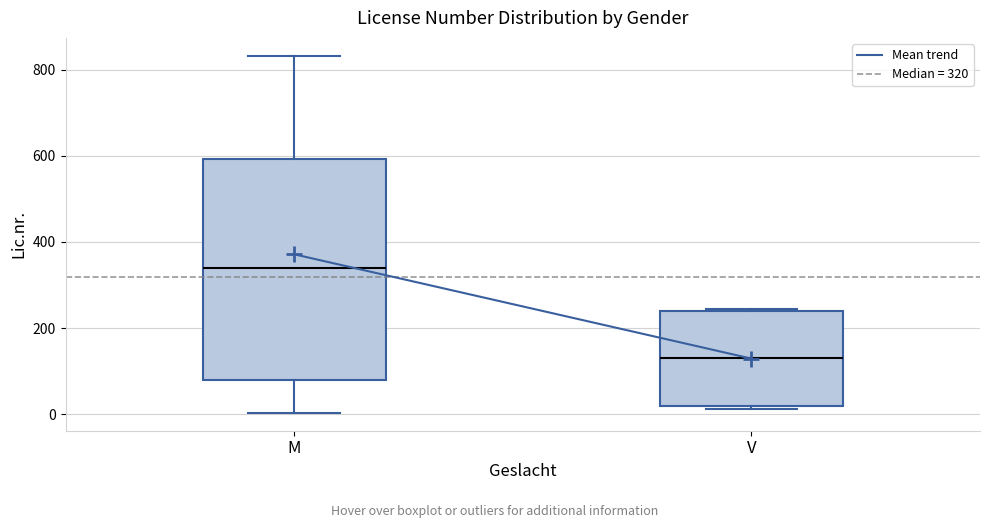

Where does the median line of the box for M sit on the y-axis? The values are not printed on the chart, so give them approximately, as read against the axis.

340